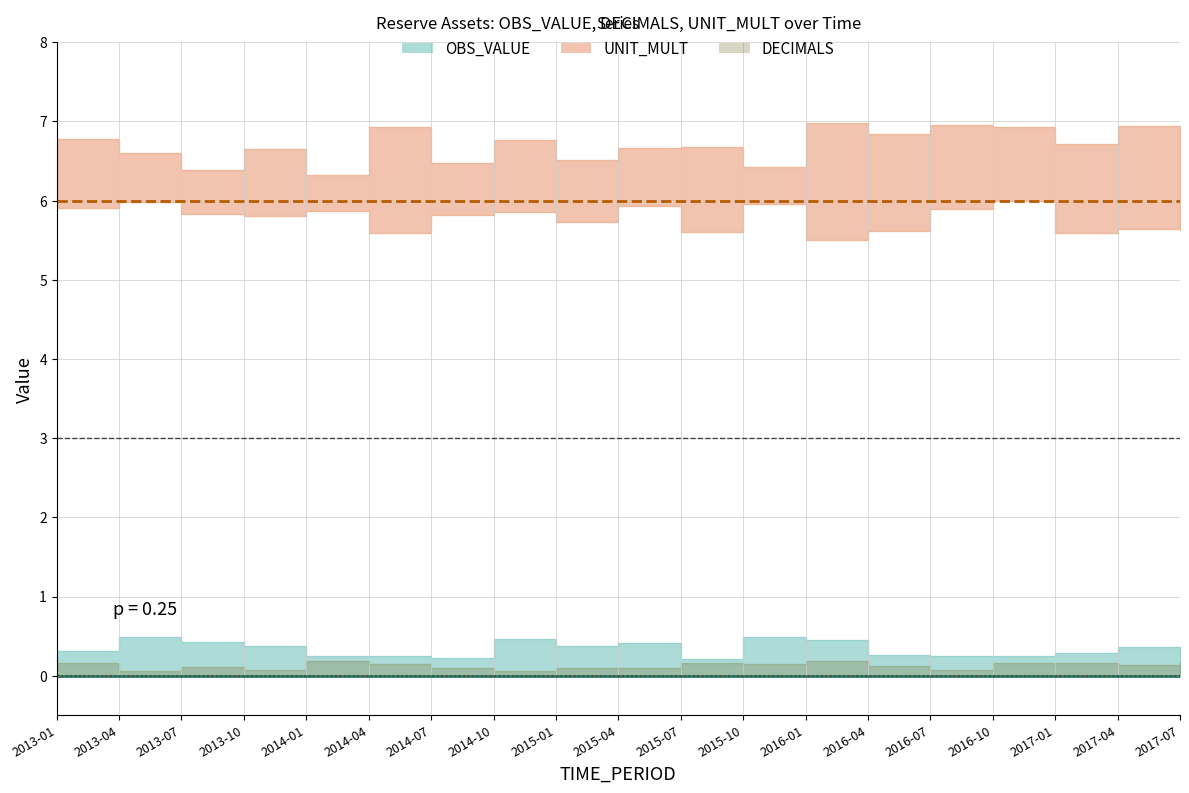

True or false: OBS_VALUE (line) and DECIMALS (line) cross at least once.

False